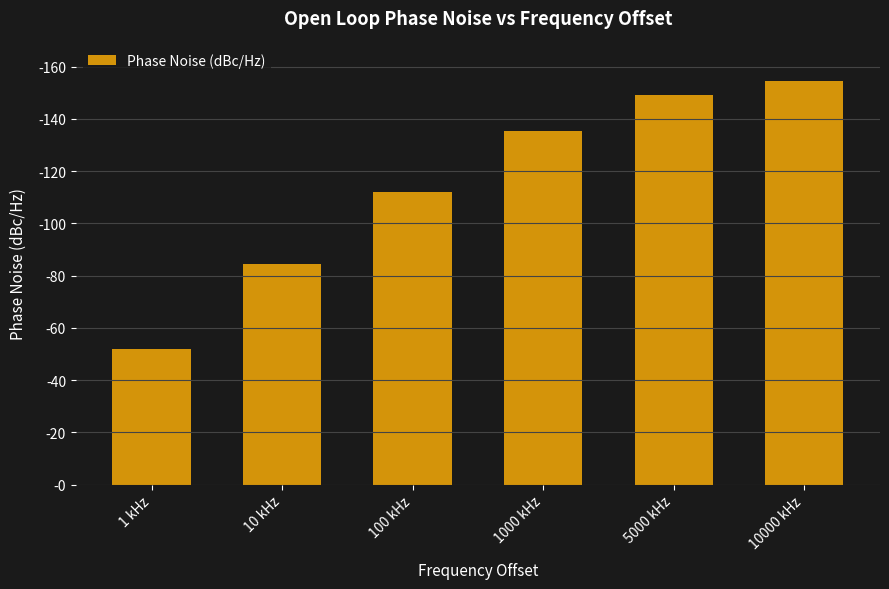

Reading right to left, what are all the values shown in this chart?

10000 kHz=154.5	5000 kHz=149.0	1000 kHz=135.5	100 kHz=112.2	10 kHz=84.4	1 kHz=51.9